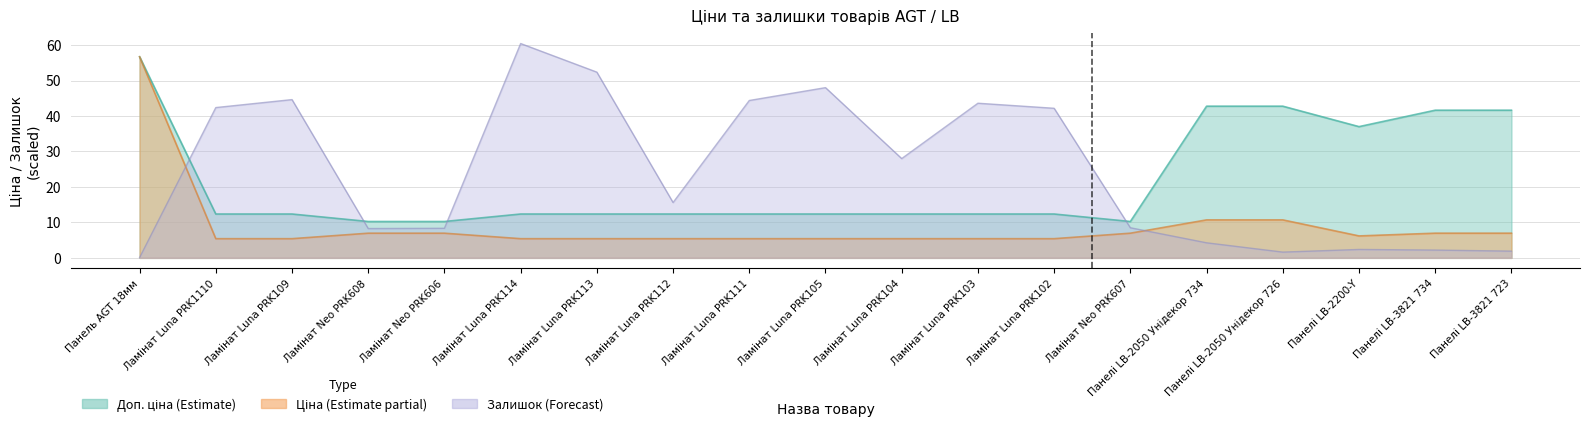

True or false: Доп. ціна and Ціна cross at least once.

False